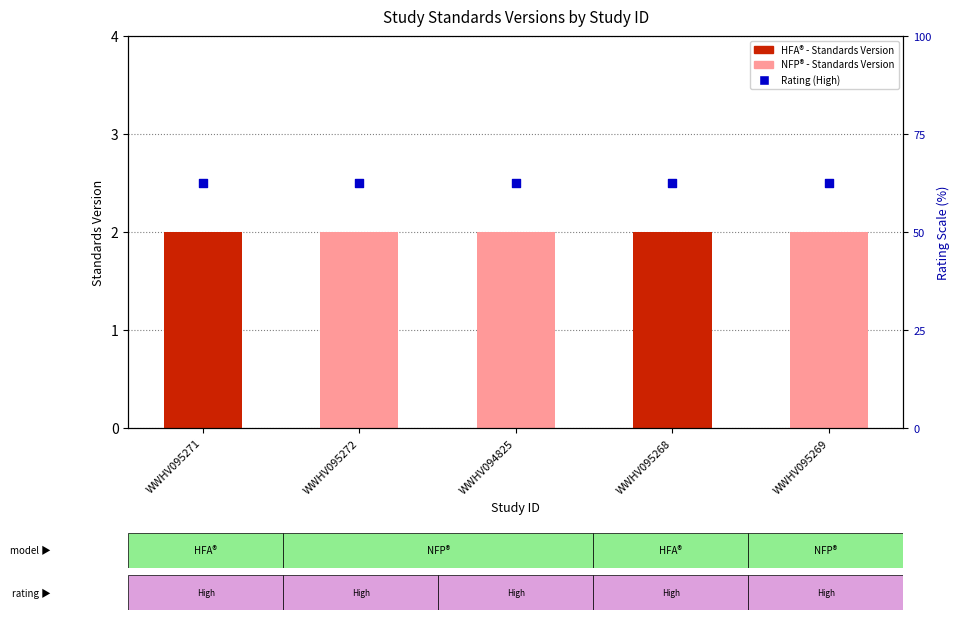

At which category is the sum across all series the highest?

WWHV095271